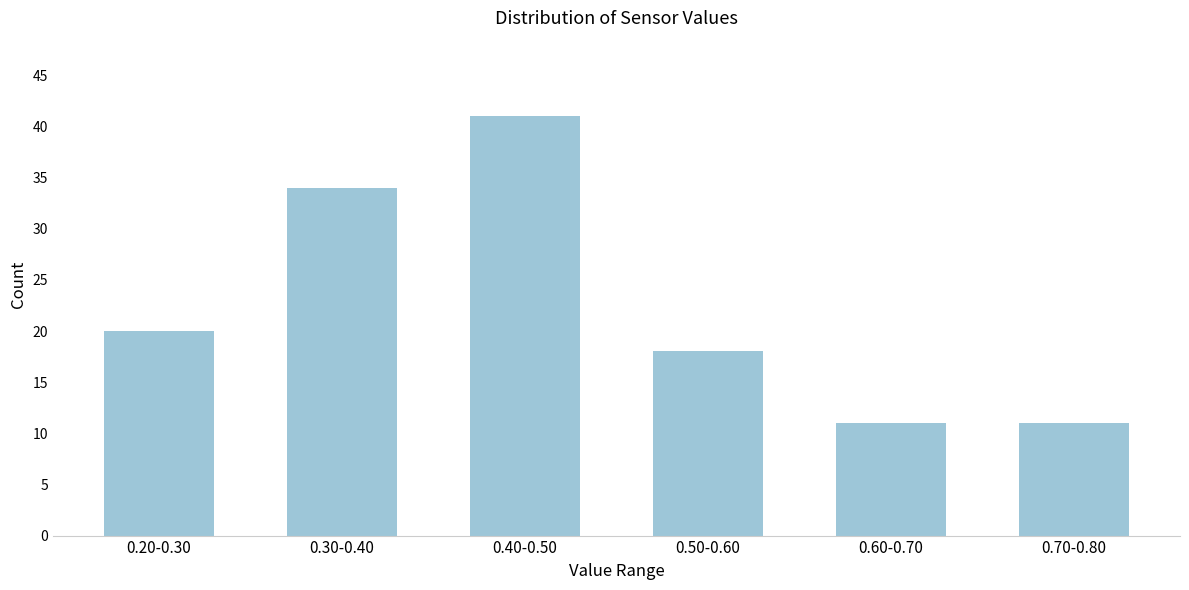

Reading left to right, transcribe all the data shown in this chart.

20	34	41	18	11	11